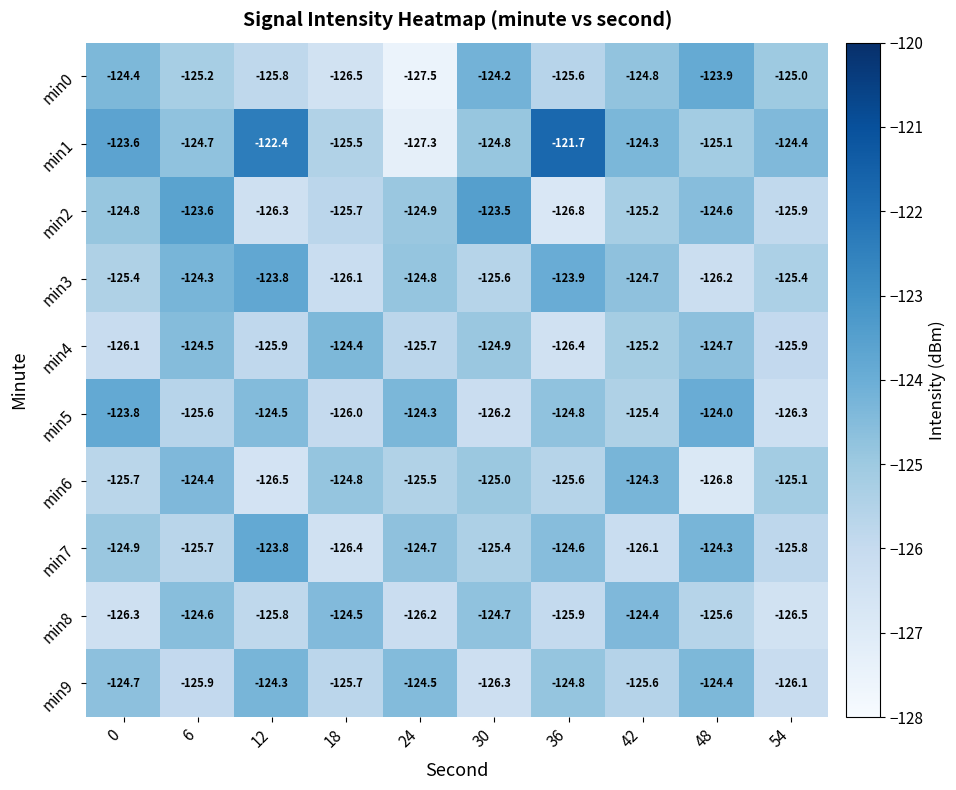

Which series has the widest spread of values?

min1